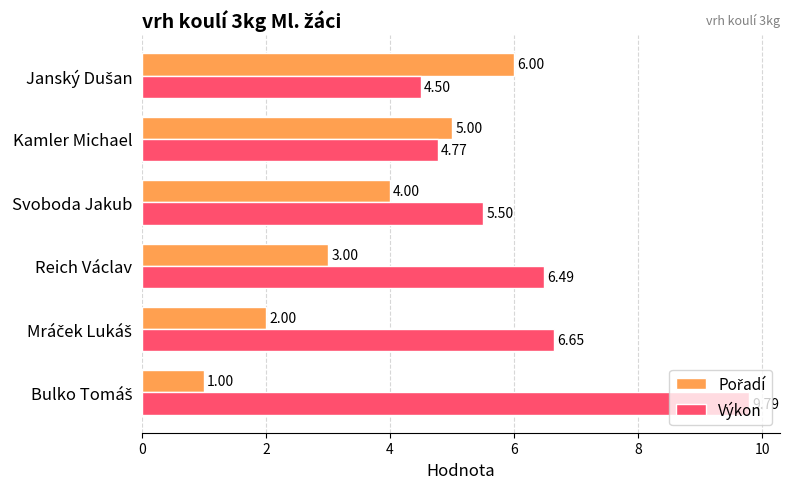

Which series has the widest spread of values?

Výkon